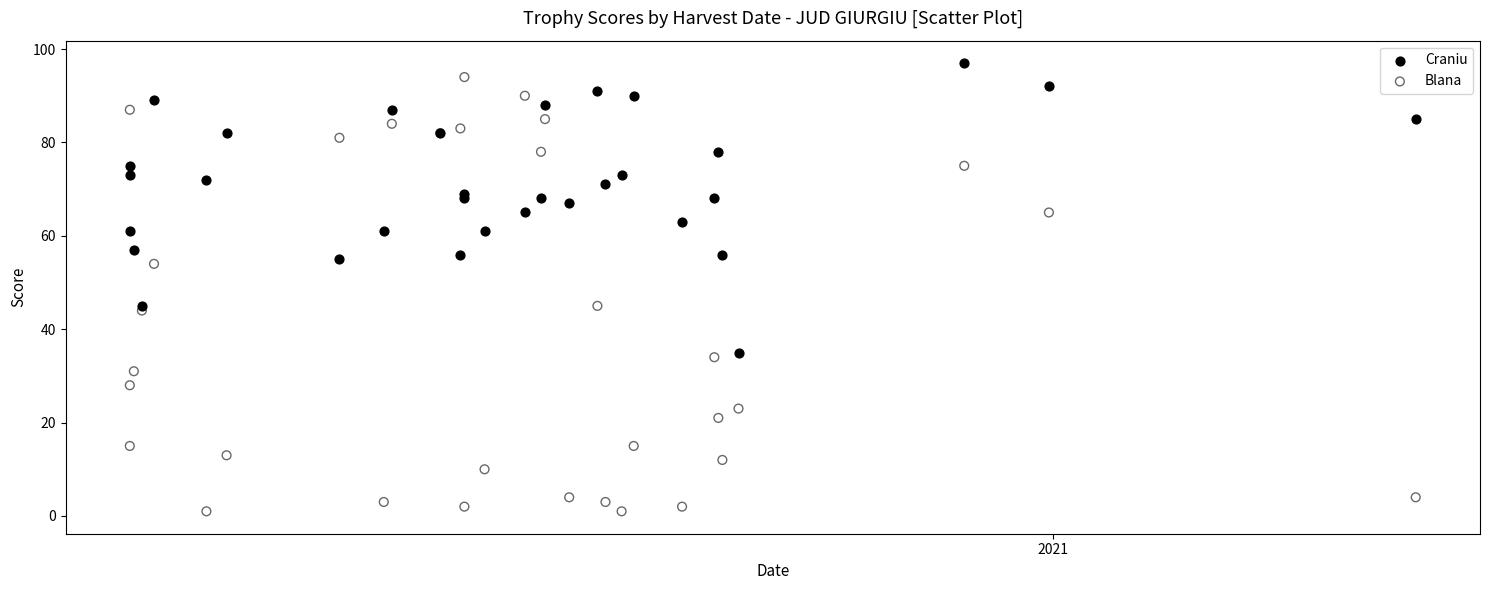

Which series reaches the maximum Y coordinate?

Craniu